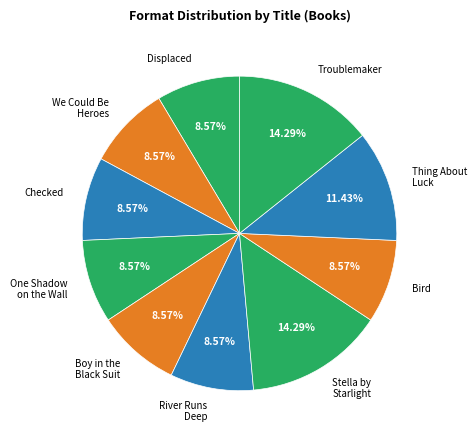

Does We Could Be Heroes represent more than half of the total?

No